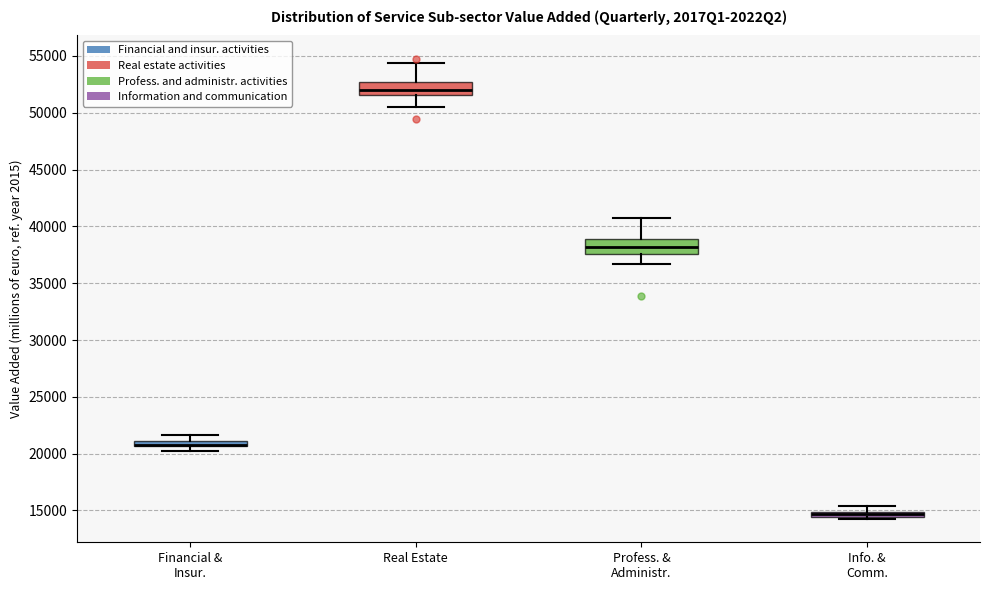

Where is the upper edge of the box for Info. & Comm. on the y-axis? The values are not printed on the chart, so give them approximately, as read against the axis.

15000